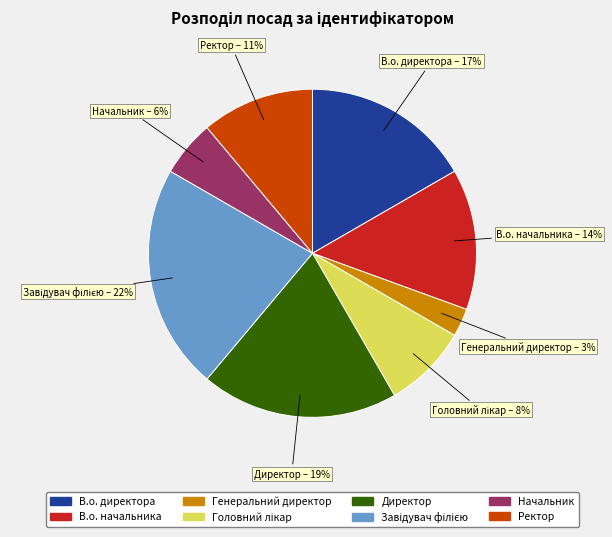

Approximately how many times larger is the value at В.о. директора compared to В.о. начальника?

1.2